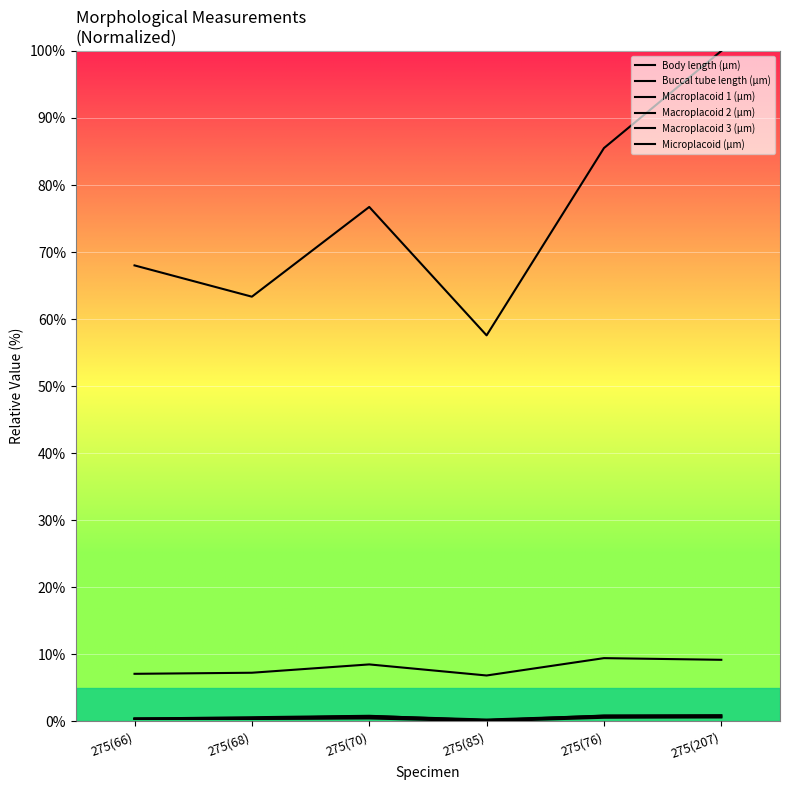

Where is Buccal tube length (µm) nearest to the value 8?

275(70)